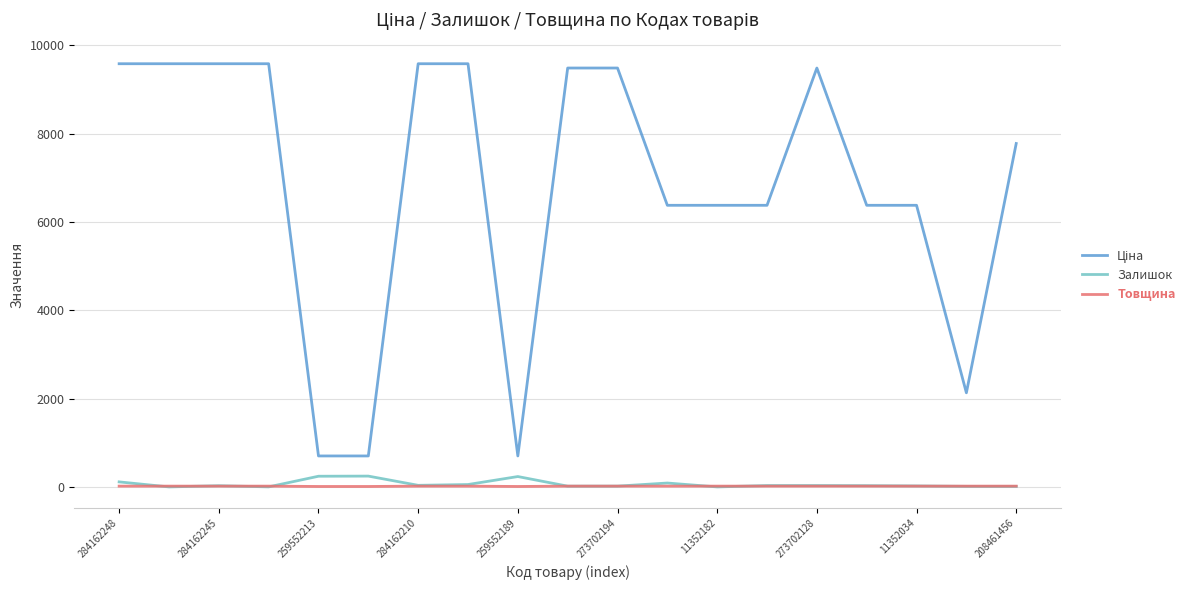

What is the maximum value shown in the chart?

9585.4